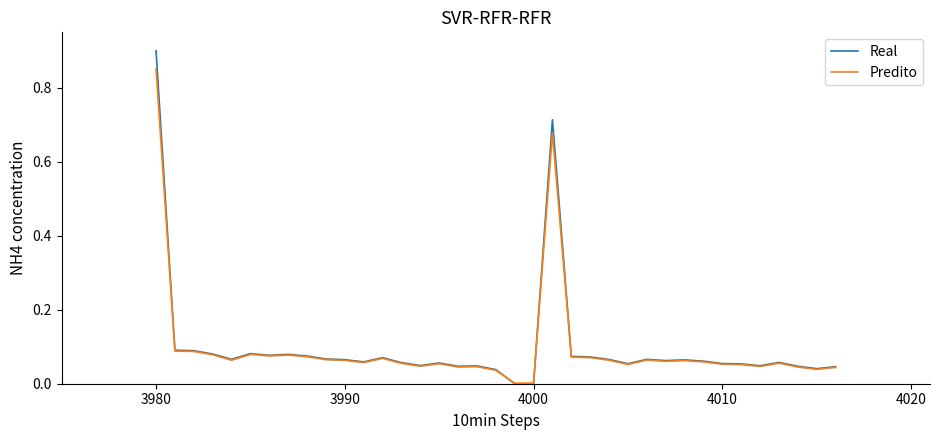

Which series has the largest range (max minus min)?

Real